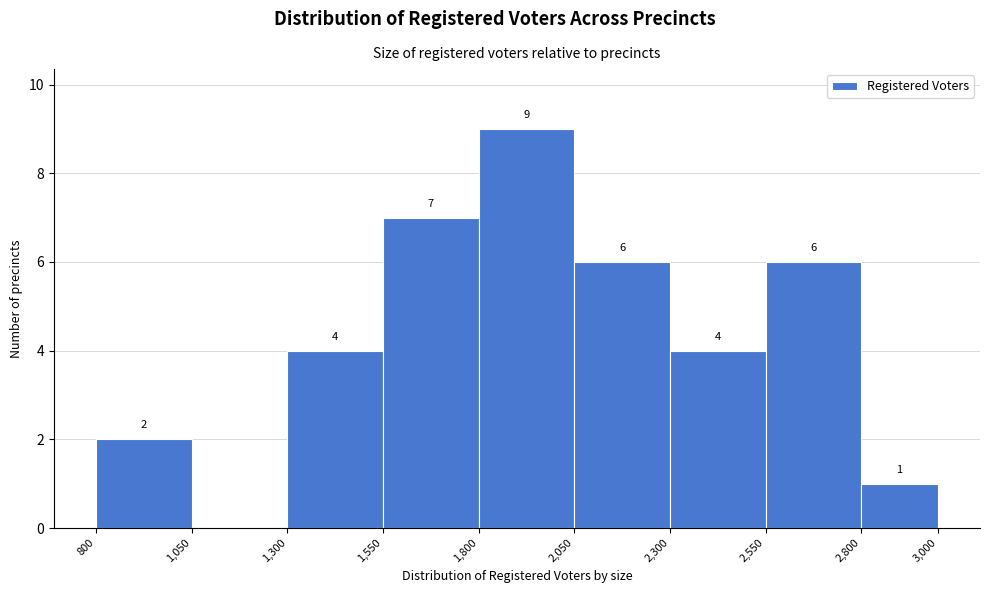

Over which range of the x-axis is the bar tallest?

1,800 to 2,050